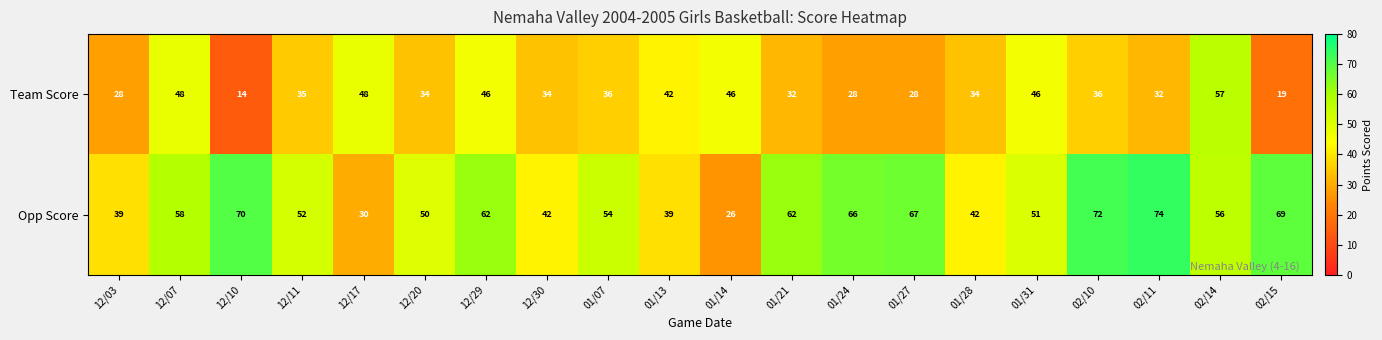

What value does the Team Score series have at 01/21, to the nearest 10?

30